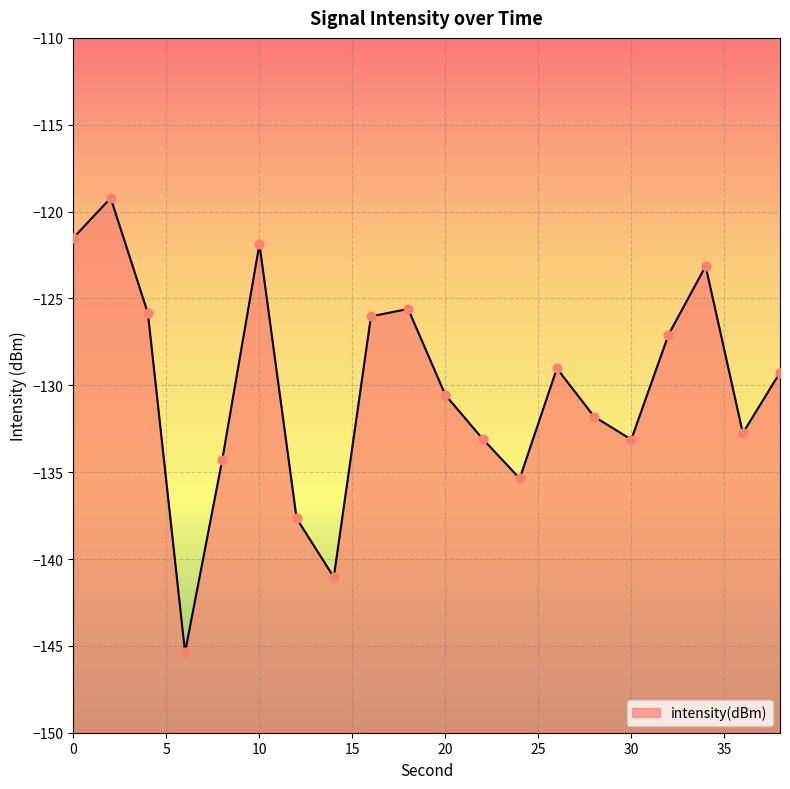

What is the change in value from 2 to 10?

-2.7